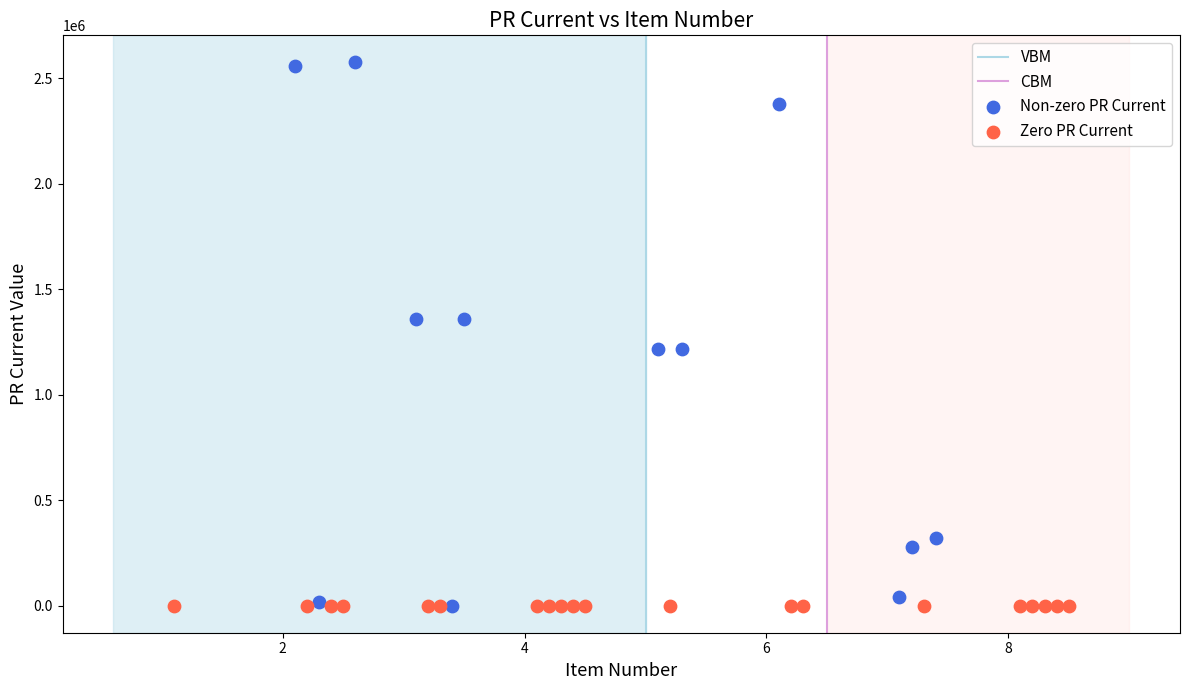

Which series contains the highest Y value?

Non-zero PR Current